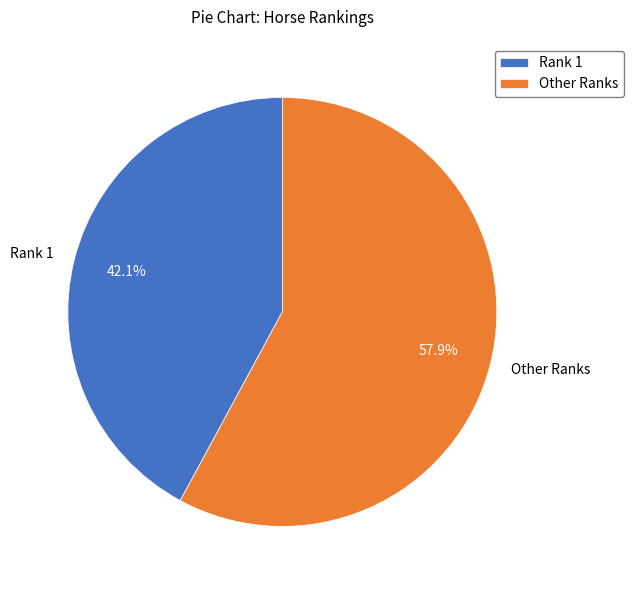

Which slice is the largest?

Other Ranks